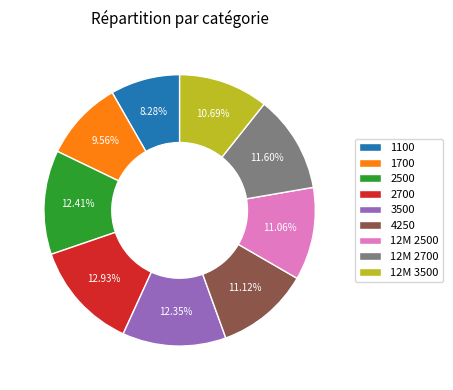

Combined, do 1100 and 12M 2500 account for over 50%?

No